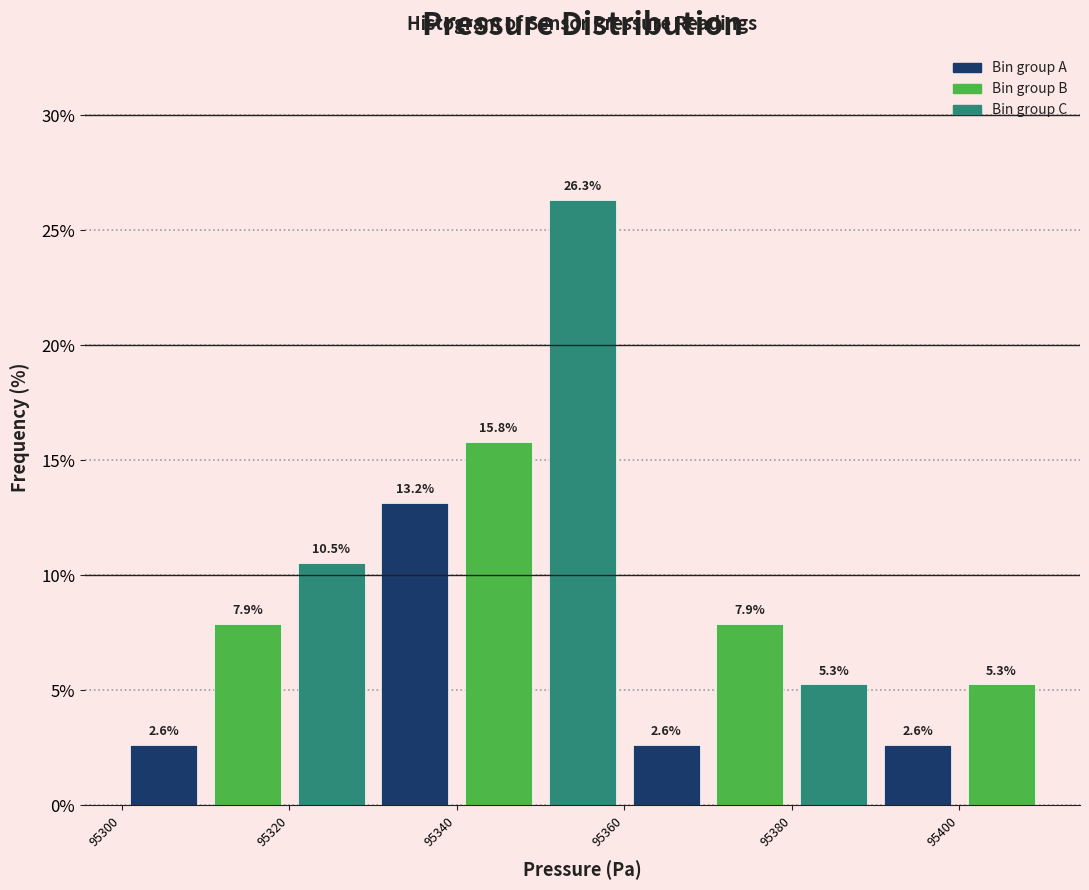

What is the height of the bar covering 95390 to 95400 on the x-axis?

2.6